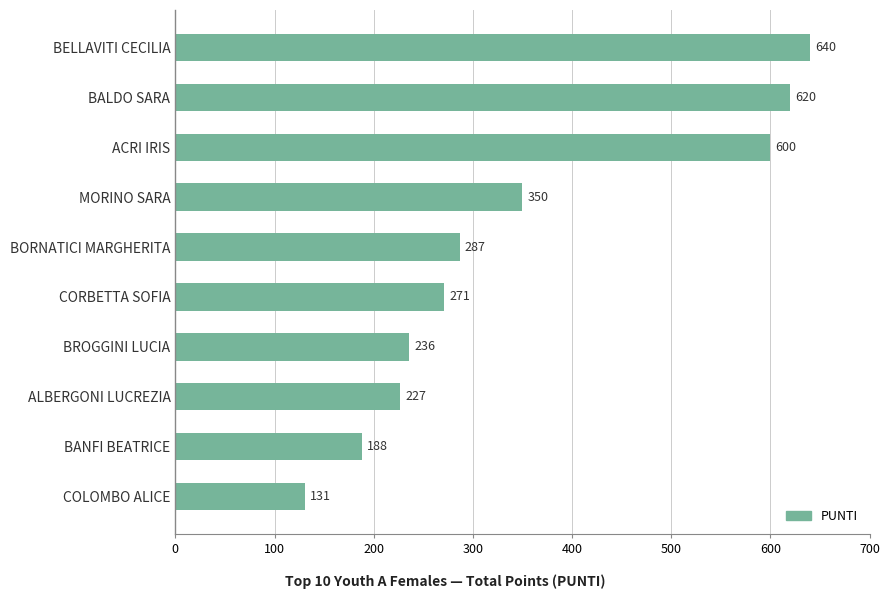

The chart shows a value of 236 at COLOMBO ALICE. True or false?

False